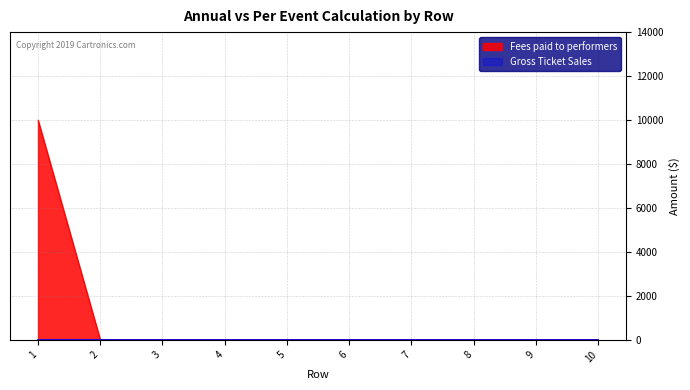

The chart shows a value of 6072 at 4. True or false?

False